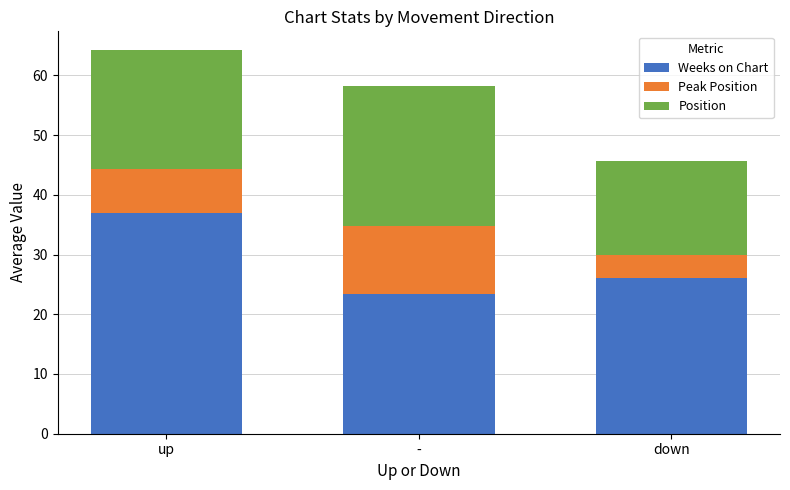

How many series are shown in this chart?

3